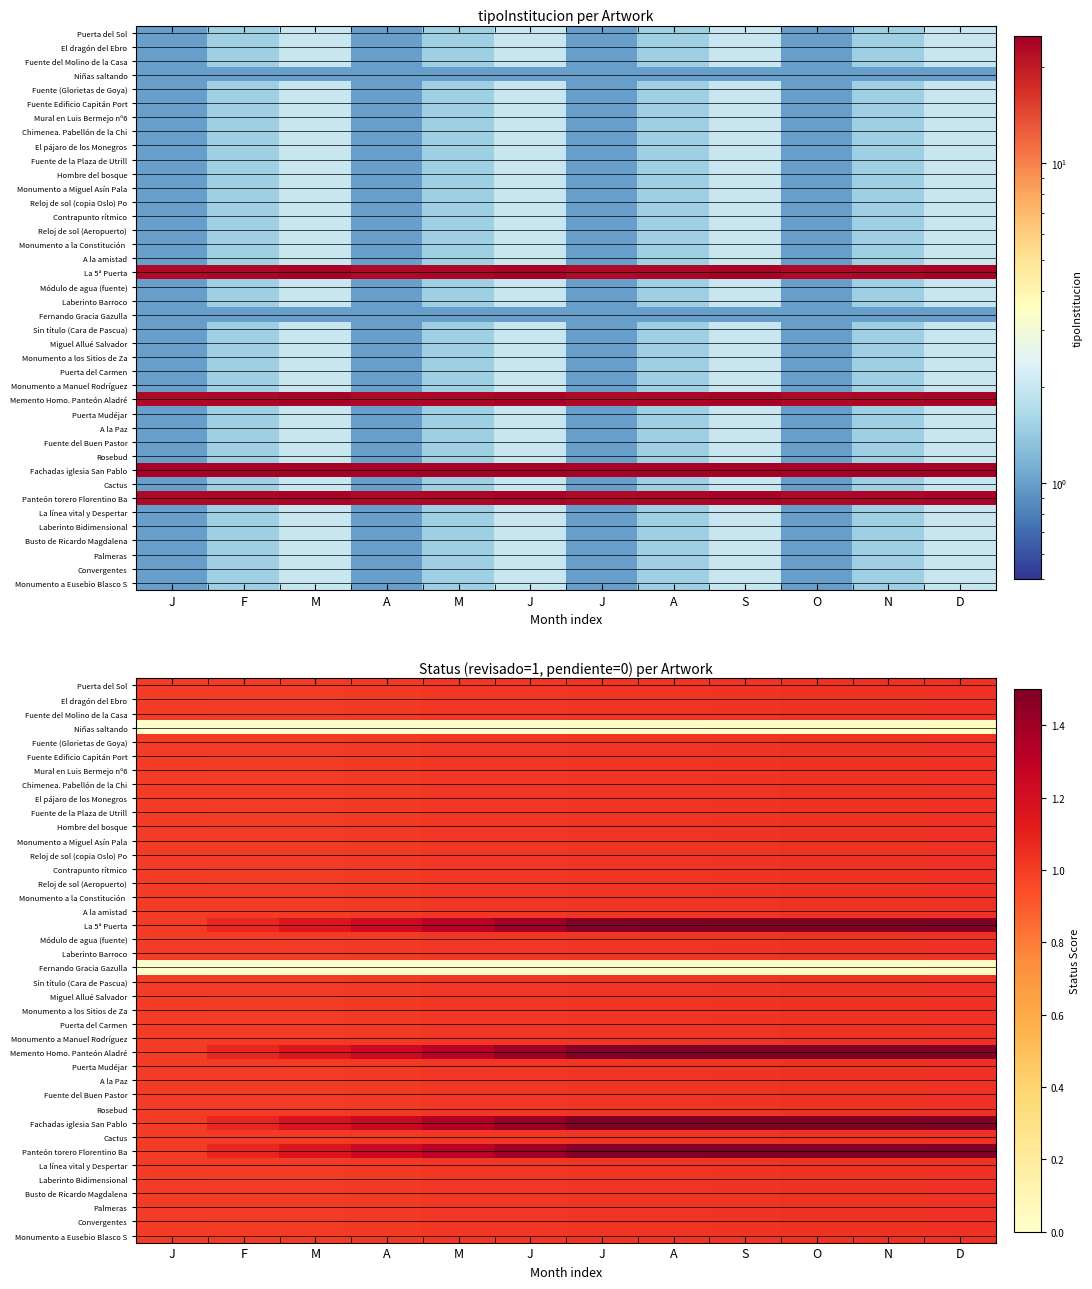

The Fuente Edificio Capitán Port series shows 1.0 at N. True or false?

True